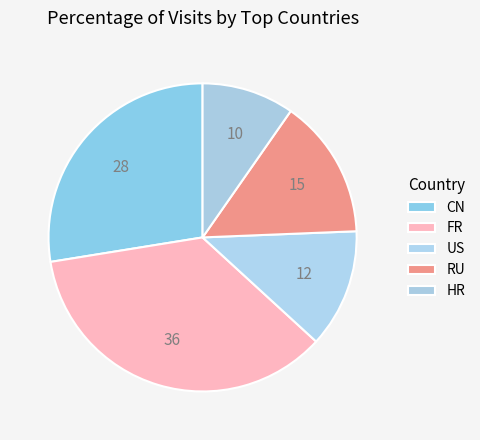

Do HR and CN together represent more than half of the pie?

No